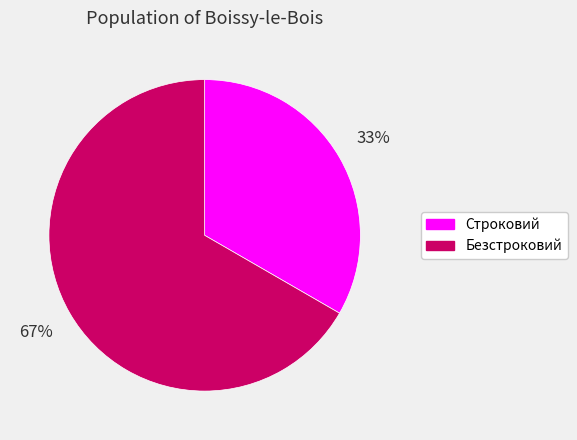

To the nearest percent, what is the average slice percentage?

50%